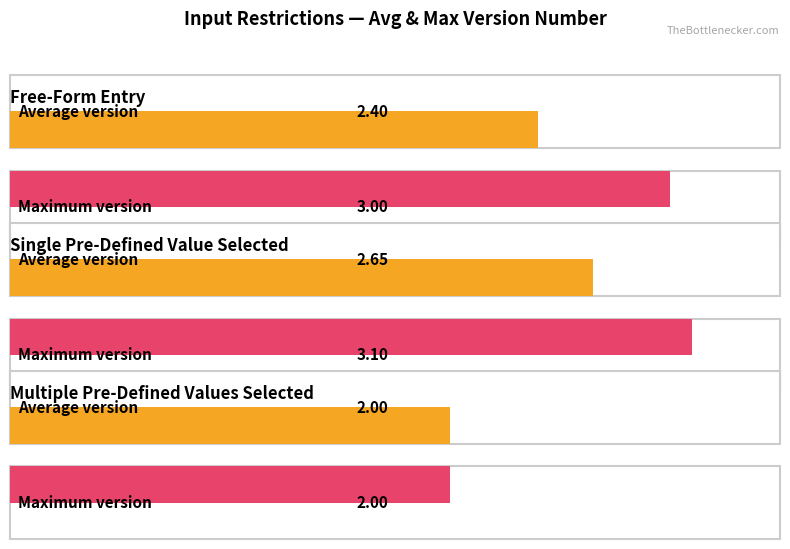

List the series in order of their peak value, lowest first.

Average Version, Max Version